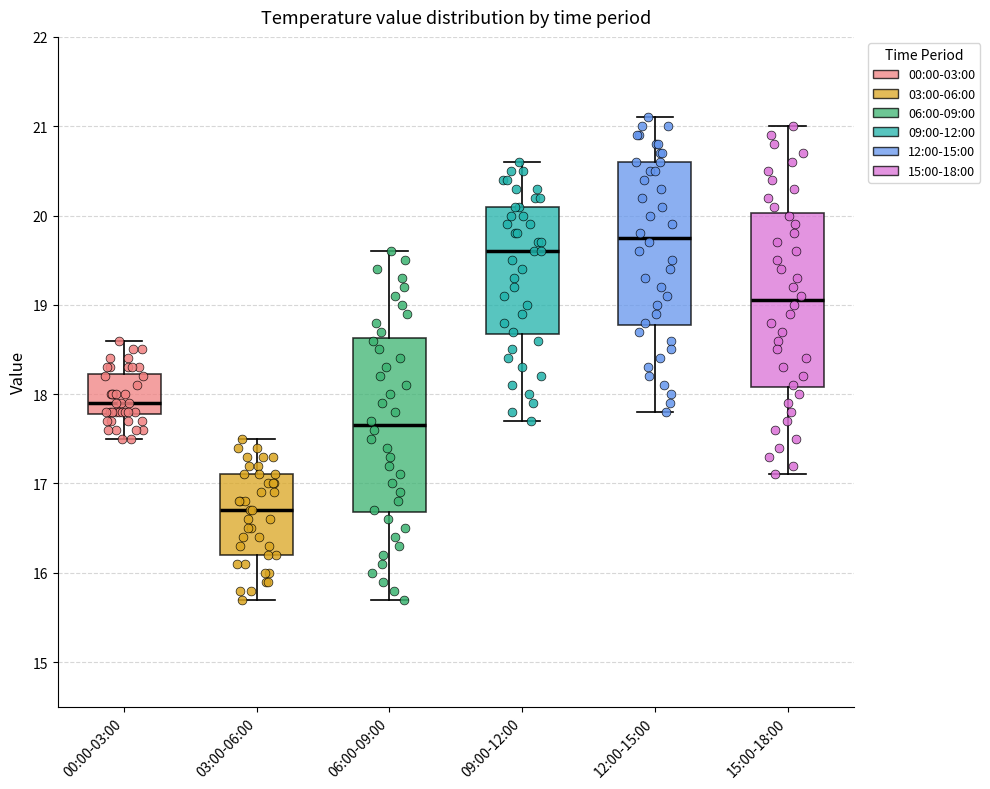

Reading left to right, read every box against the y-axis: the position of its median line, the range the box covers, and the ends of its whiskers. The values are not printed on the chart, so give them approximately, as read against the axis.

00:00-03:00: median 17.9, box 17.8 to 18.2, whiskers 17.5 to 18.6
03:00-06:00: median 16.7, box 16.2 to 17.1, whiskers 15.7 to 17.5
06:00-09:00: median 17.7, box 16.7 to 18.6, whiskers 15.7 to 19.6
09:00-12:00: median 19.6, box 18.7 to 20.1, whiskers 17.7 to 20.6
12:00-15:00: median 19.8, box 18.8 to 20.6, whiskers 17.8 to 21.1
15:00-18:00: median 19.1, box 18.1 to 20.0, whiskers 17.1 to 21.0